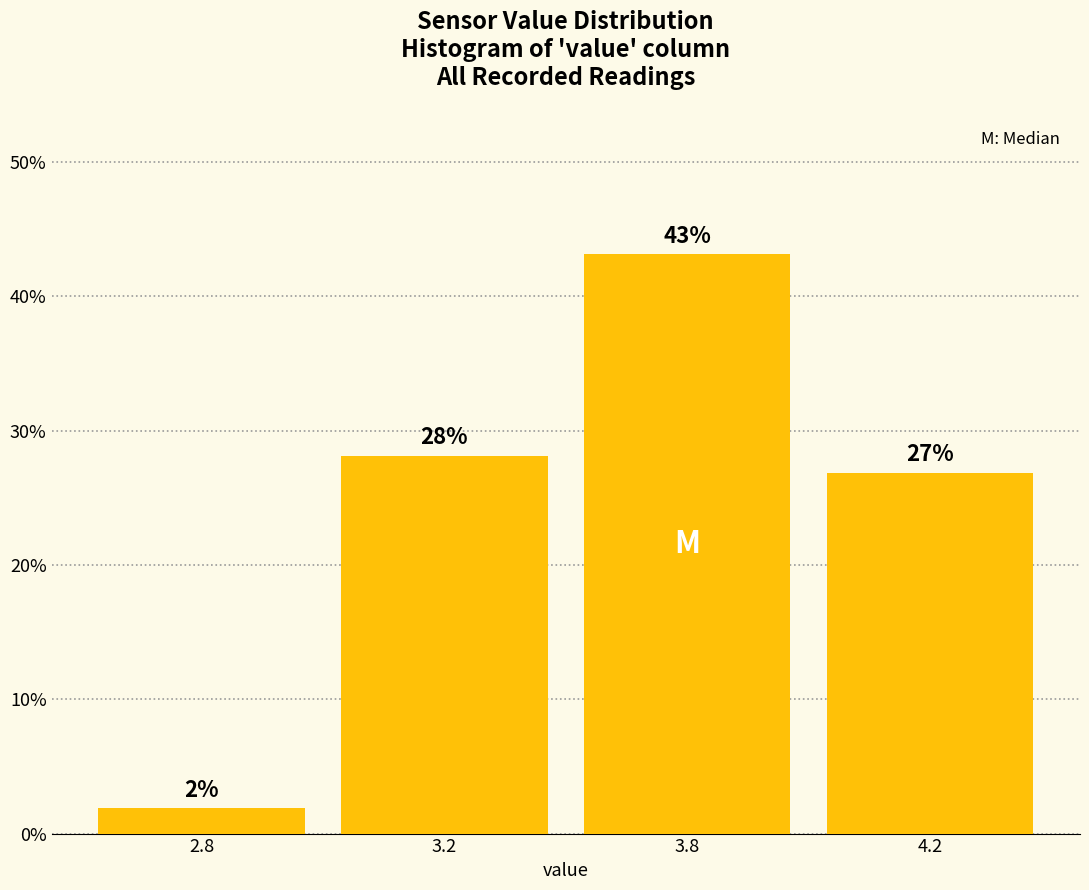

What is the maximum value shown in the chart?

43.1